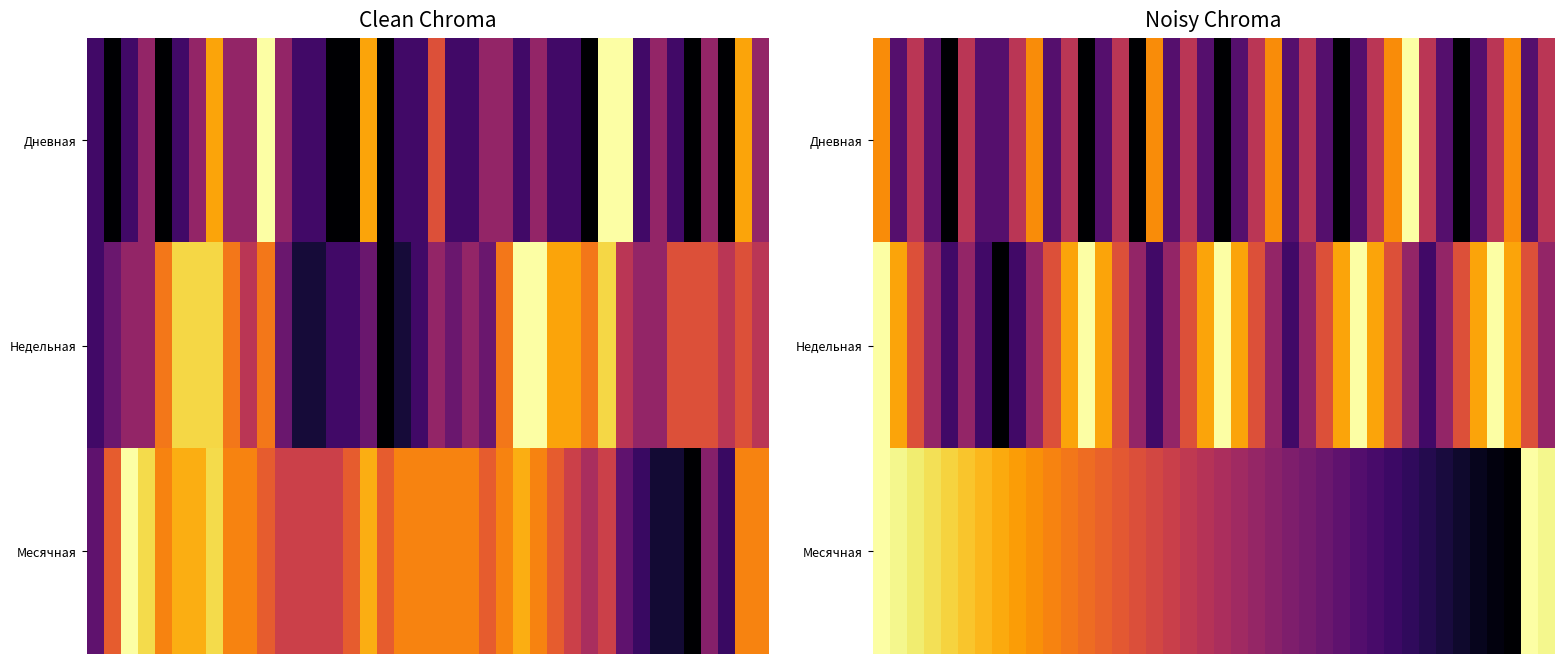

How many distinct data groups are displayed?

3